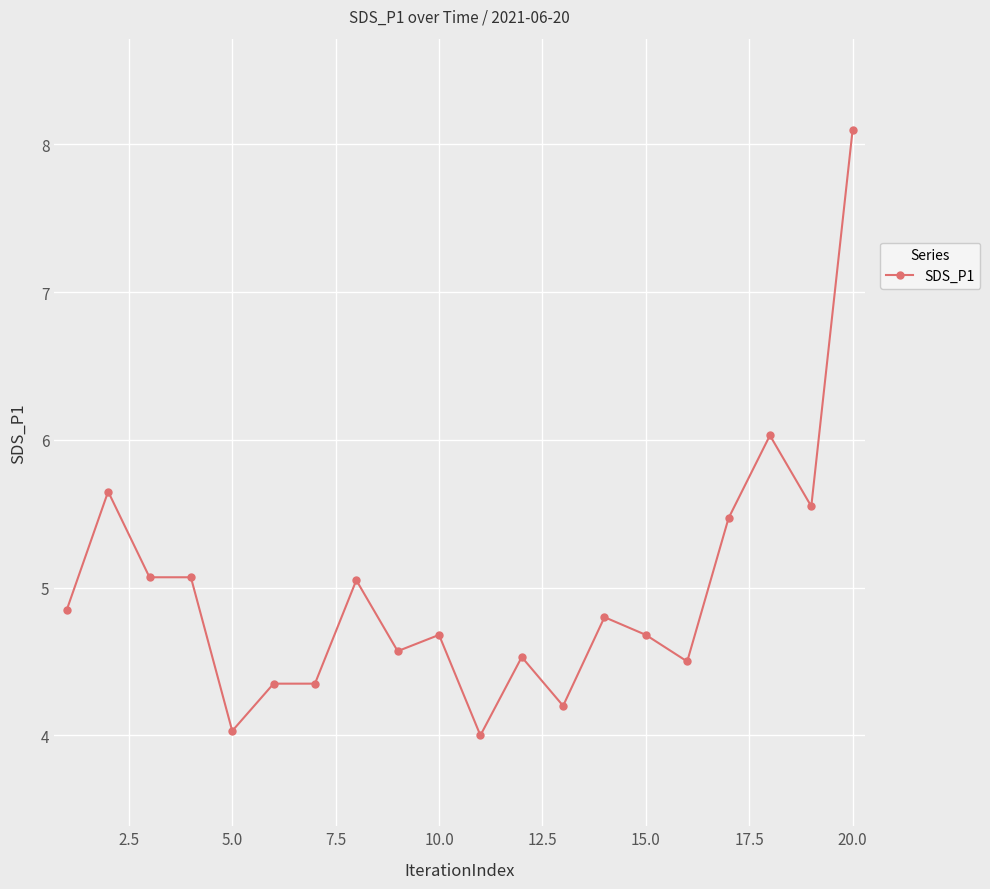

True or false: the data has more than 0 interior local peaks.

True